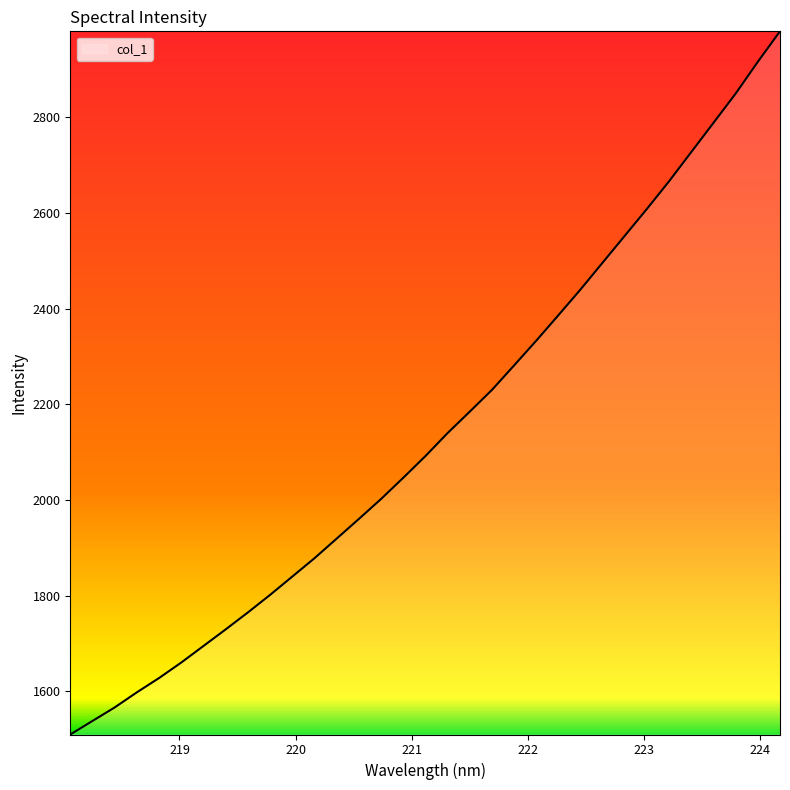

How many distinct data groups are displayed?

1